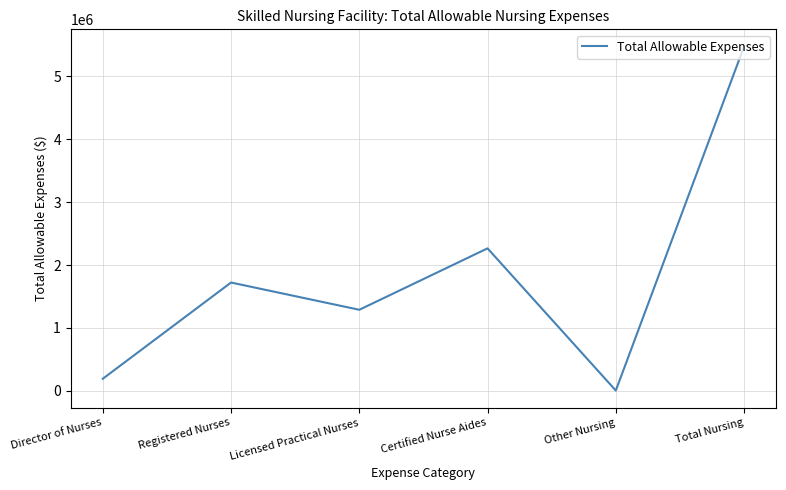

How many distinct data groups are displayed?

1